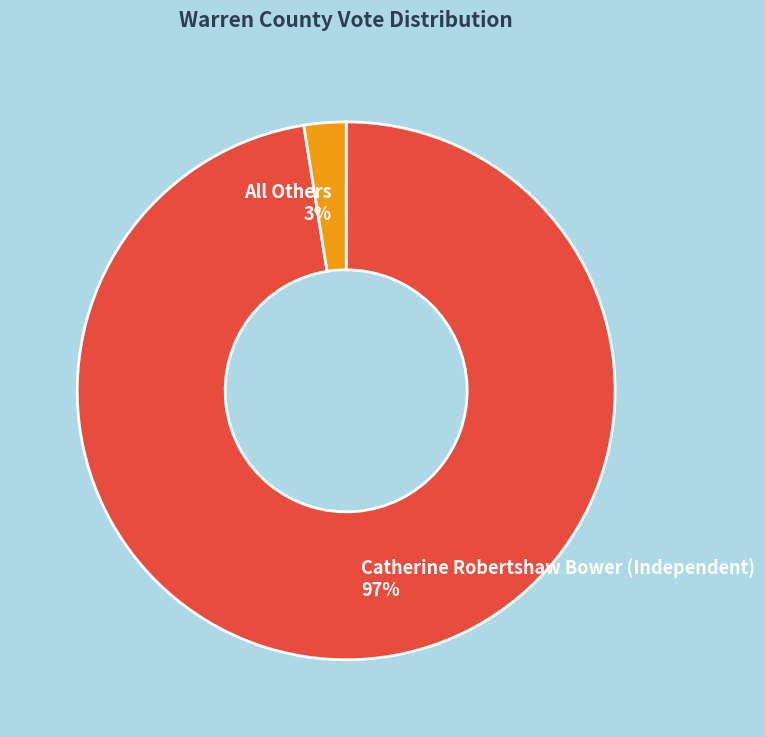

Is it true that All Others is 3% of the pie?

True